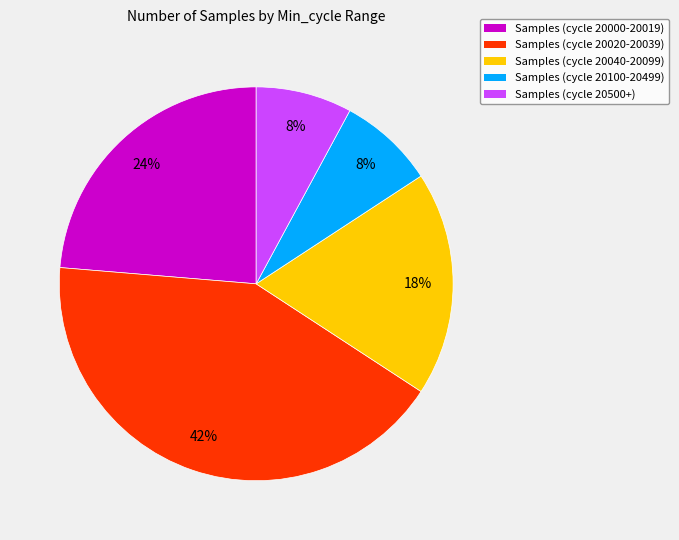

Is there any slice that represents more than half of the pie?

No